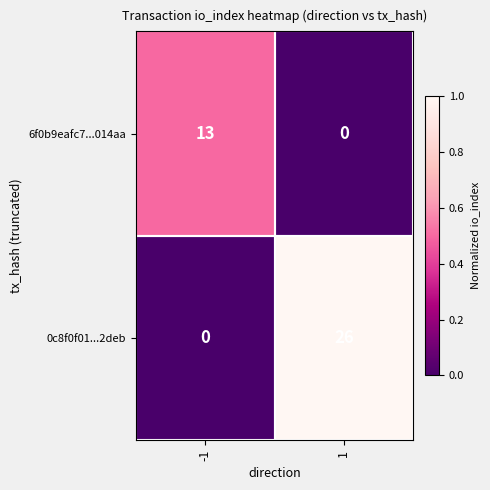

List the series in order of their overall mean, lowest first.

6f0b9eafc7...014aa, 0c8f0f01...2deb